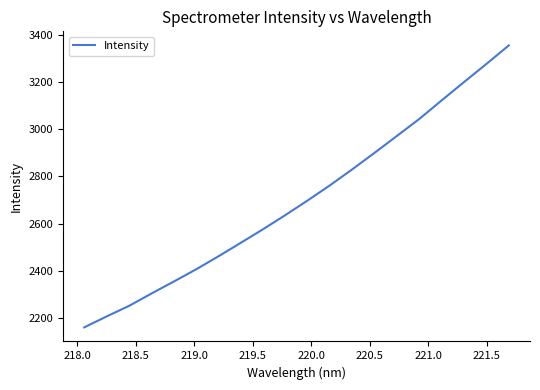

What is the smallest value displayed?

2160.7